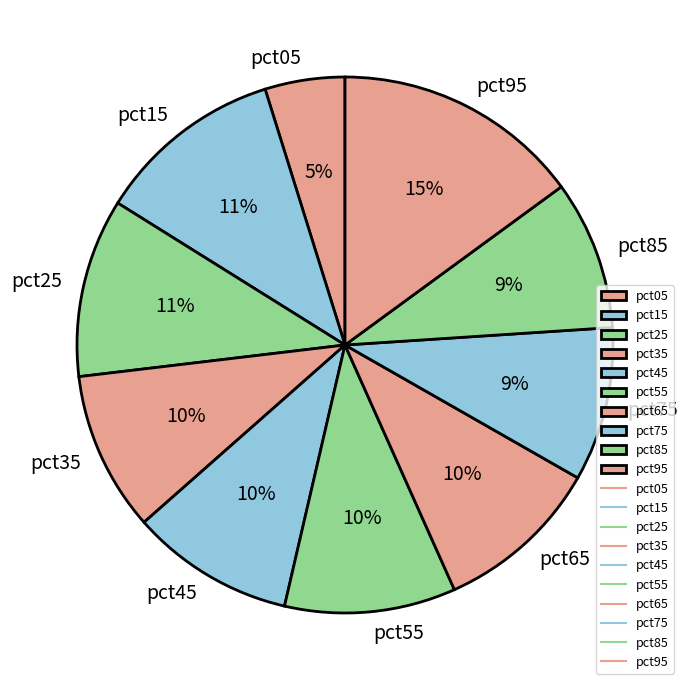

Is the sum of pct05 and pct95 greater than half?

No